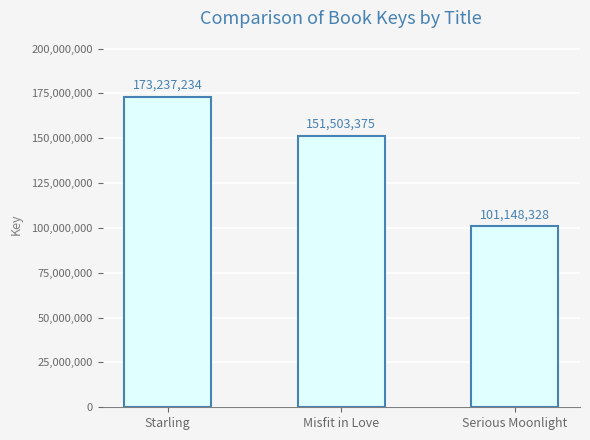

How many values are between 101148328 and 173237234?

3